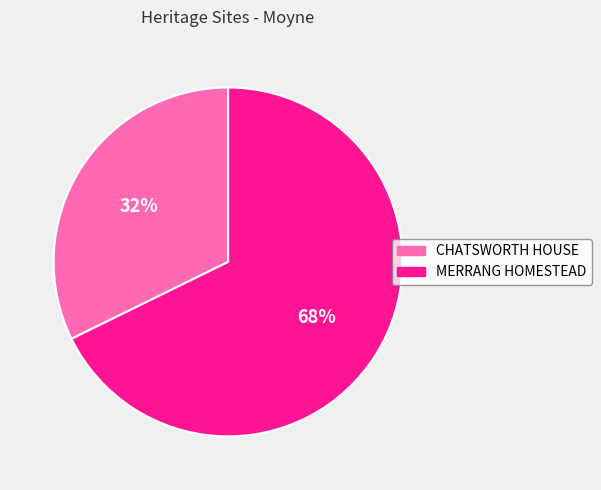

Which has a higher value, MERRANG HOMESTEAD or CHATSWORTH HOUSE?

MERRANG HOMESTEAD